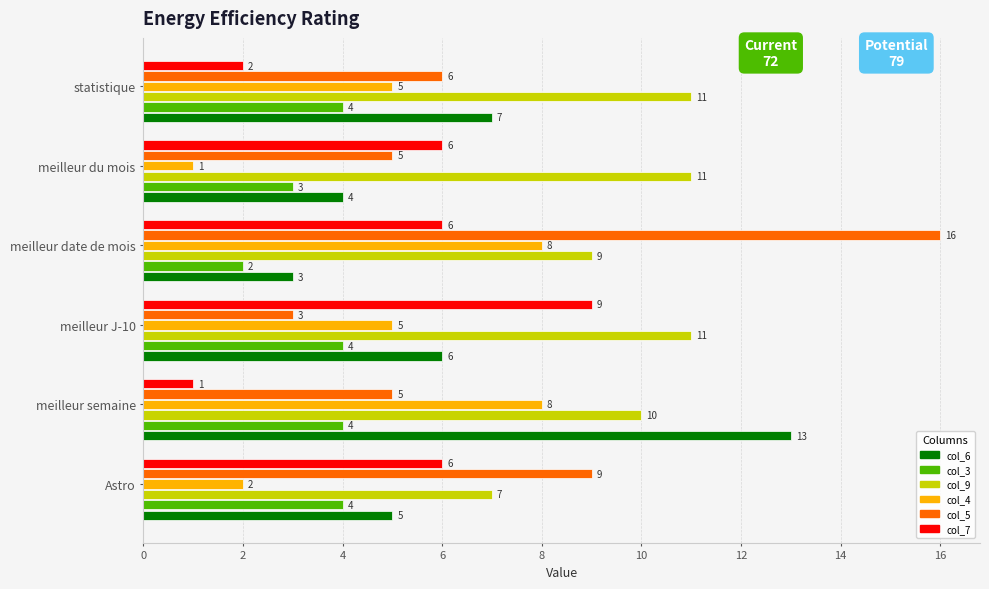

Is the value of col_9 at meilleur J-10 greater than the value of col_3 at Astro?

Yes